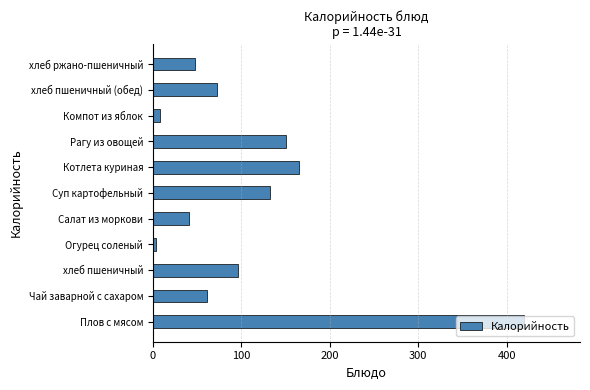

How many values are below 72?

5